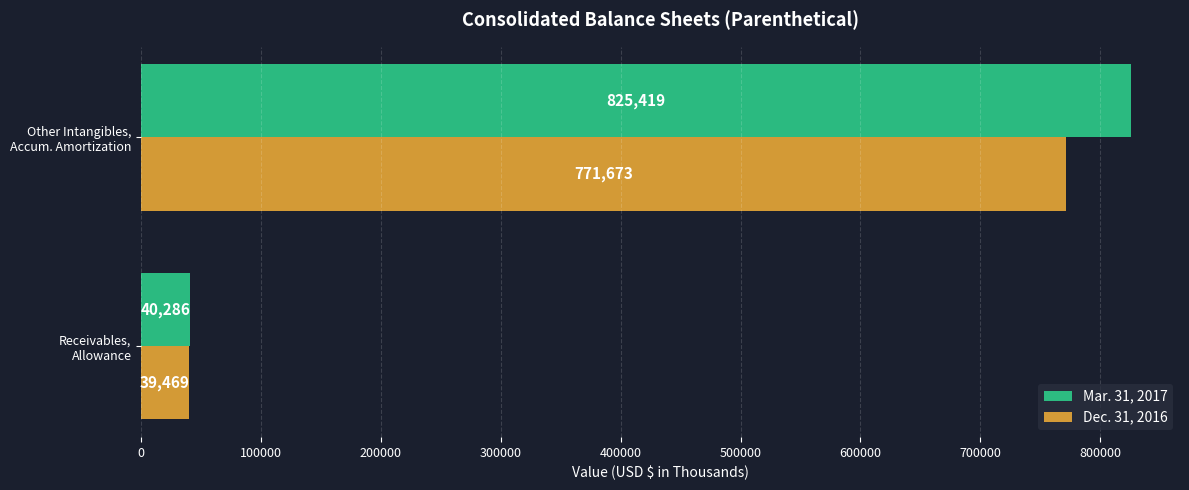

Rank the series by their average value, from lowest to highest.

Dec. 31, 2016, Mar. 31, 2017